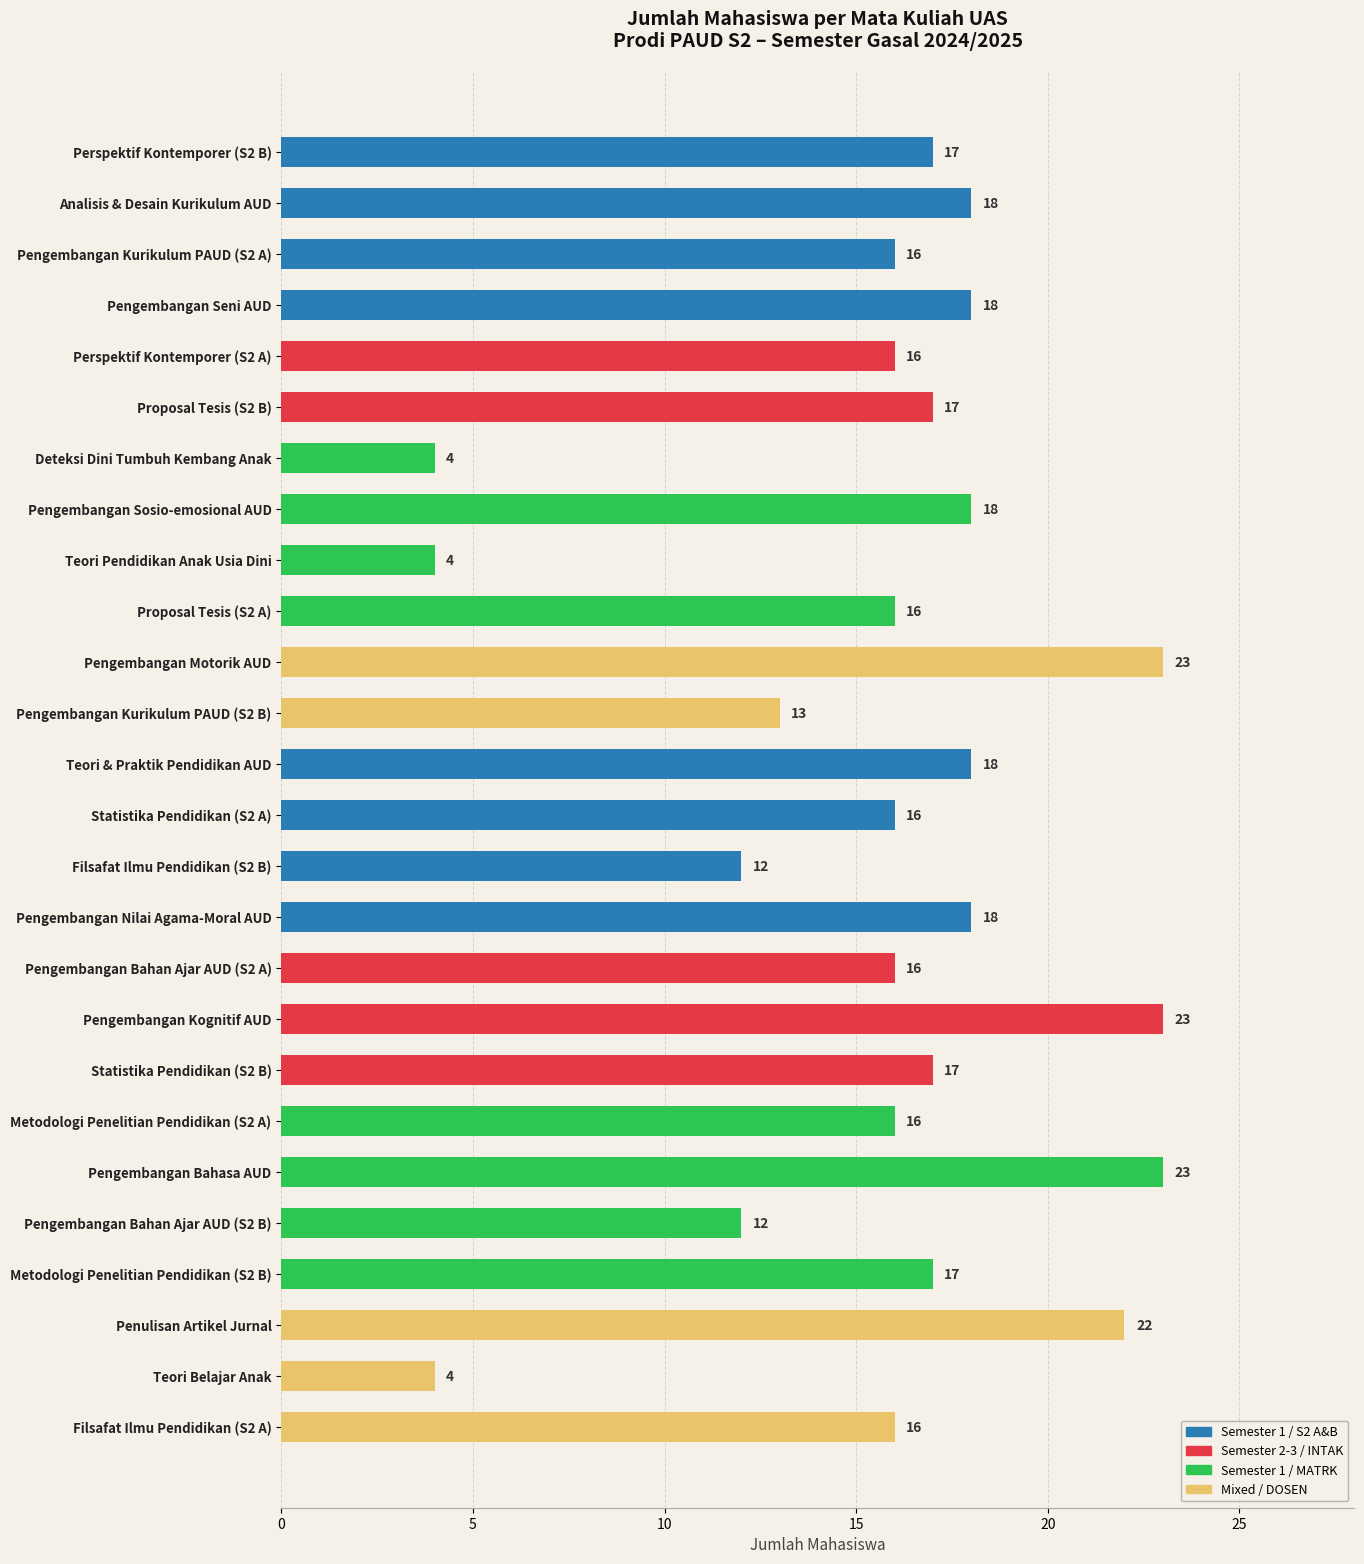

Where is the data nearest to the value 13?

Pengembangan Kurikulum PAUD (S2 B)